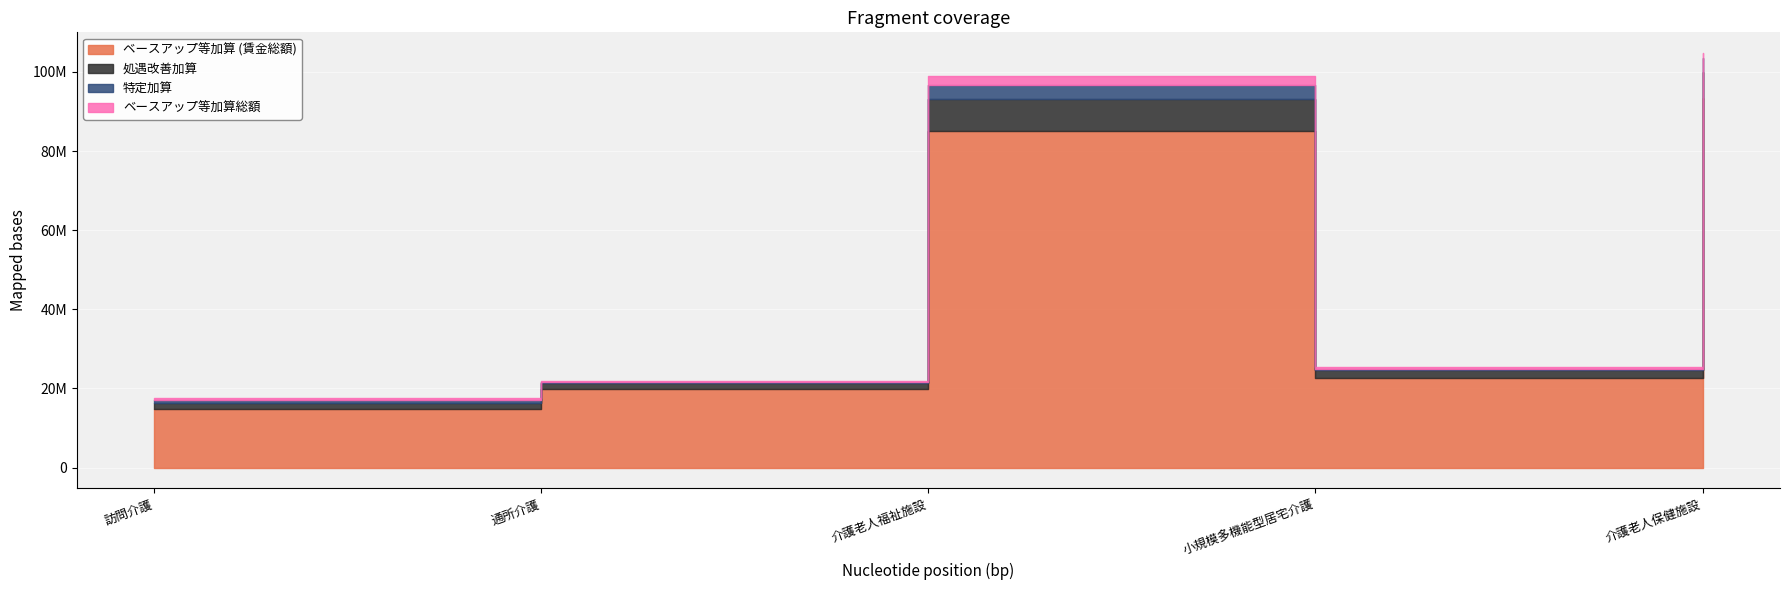

Reading left to right, extract all data points from this chart.

ベースアップ等加算 (賃金総額): 14913030	19777300	85040598	22695614	93428838
処遇改善加算: 1368000	1543440	8074080	1932288	6497712
特定加算: 861840	261600	3633336	391680	3498768
ベースアップ等加算総額: 328320	287760	2153088	443904	1332864